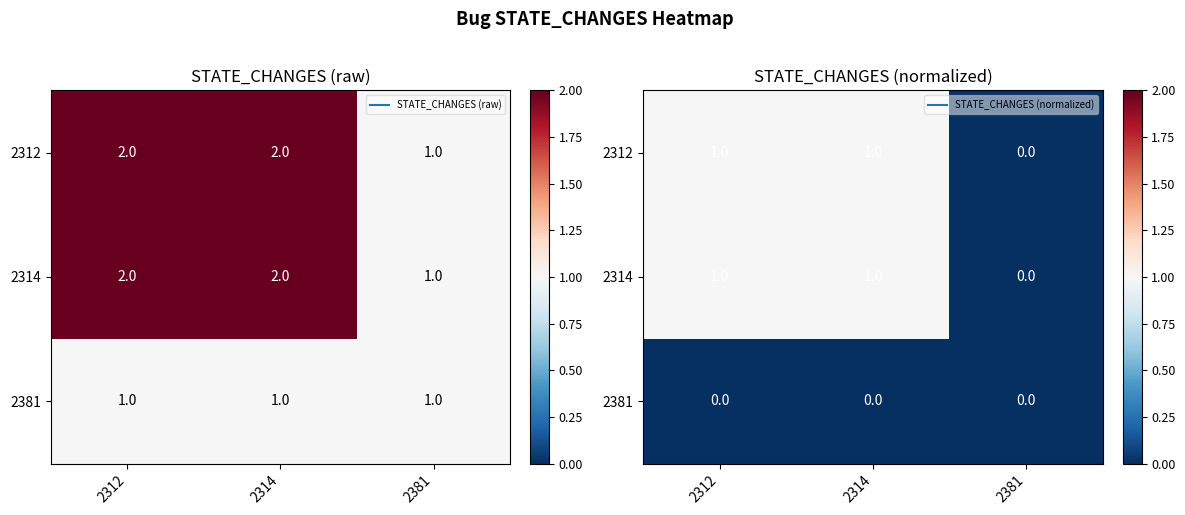

Rank the series by their maximum value, from lowest to highest.

2381, 2312, 2314